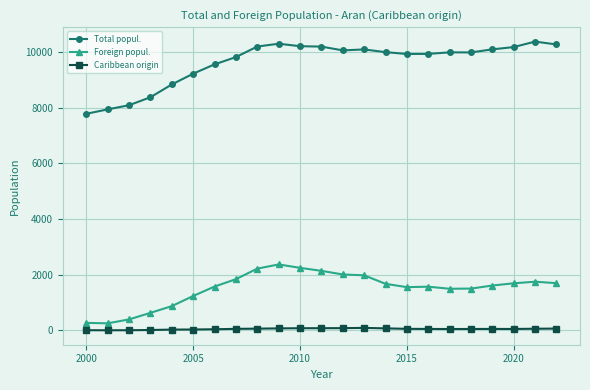

List the series in order of their overall mean, lowest first.

Caribbean origin, Foreign popul., Total popul.